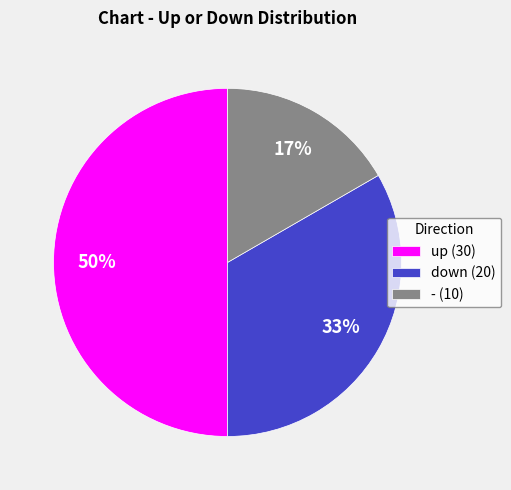

To the nearest percent, what is the difference between the - and up slice percentages?

33%